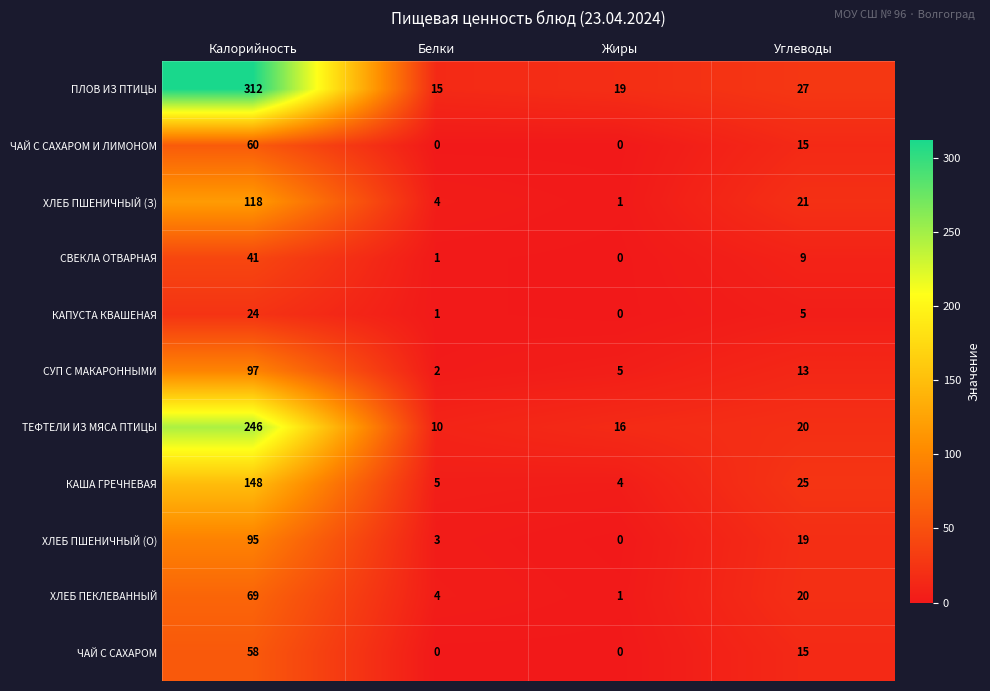

At which category is the sum across all series the highest?

Калорийность